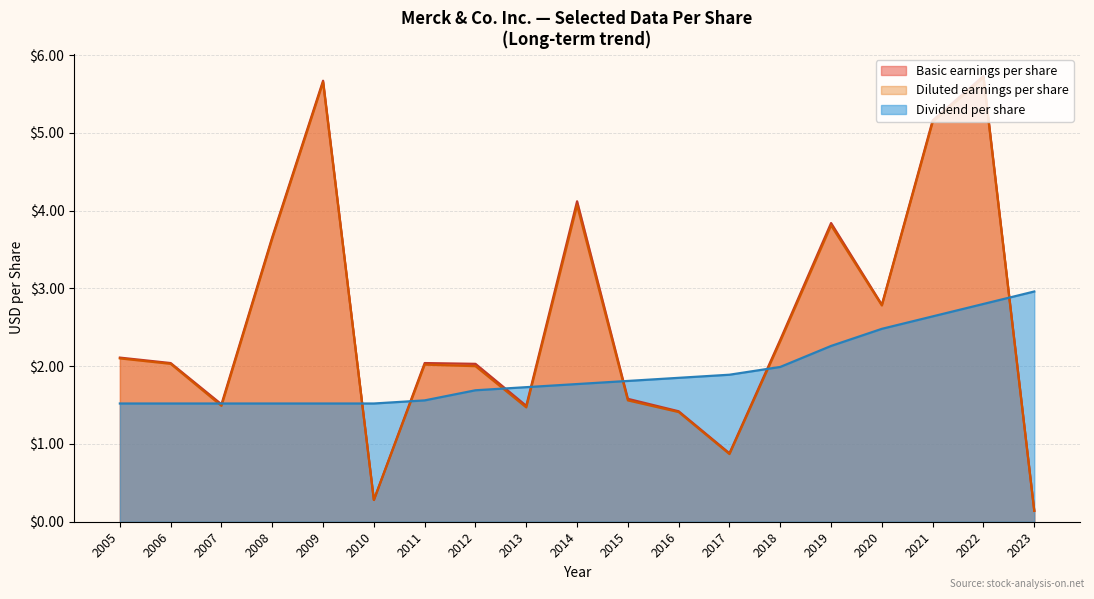

How many data points in Diluted earnings per share are above 2?

10